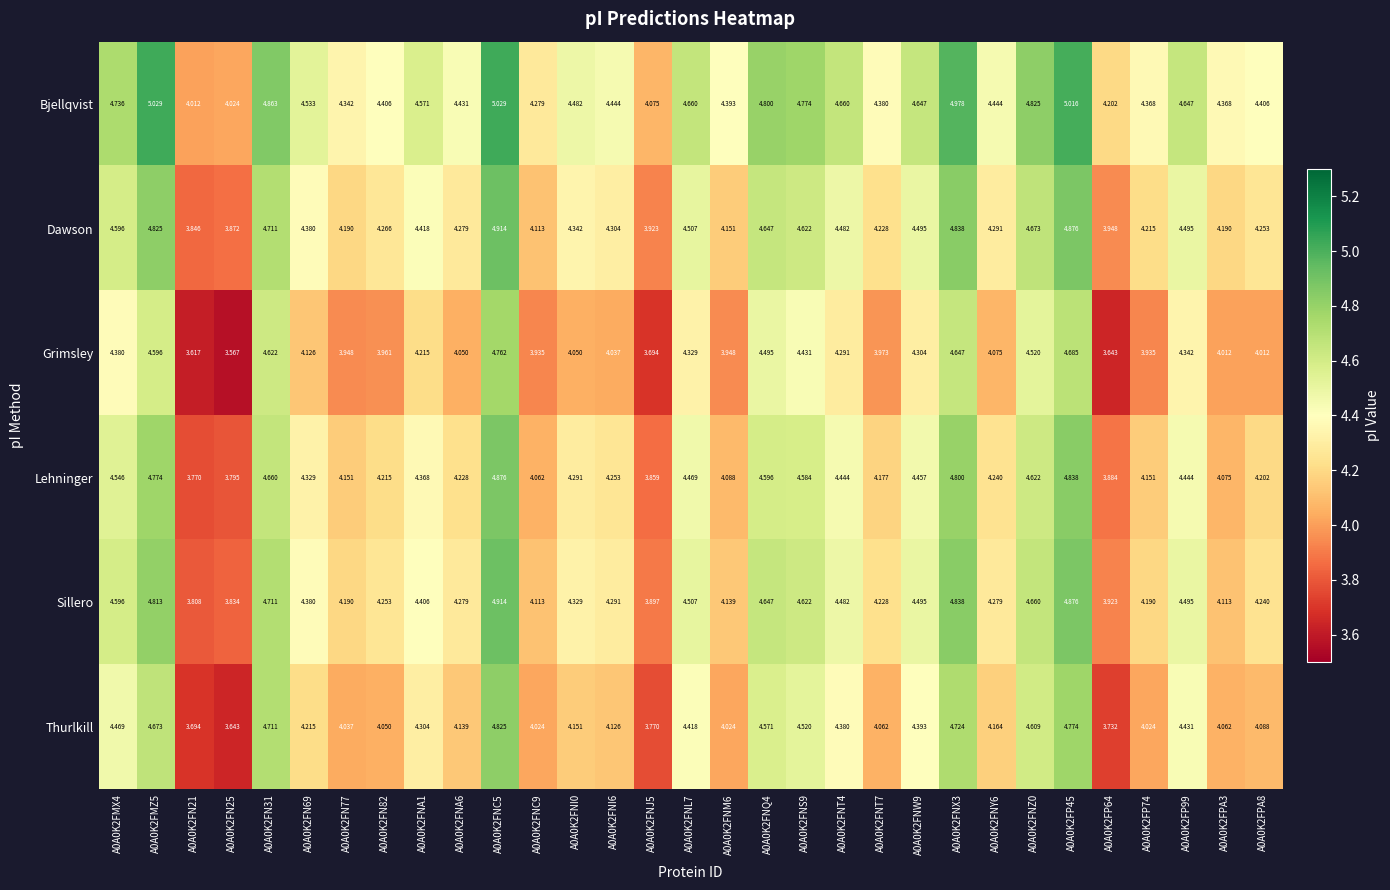

Which series has the widest spread of values?

Grimsley